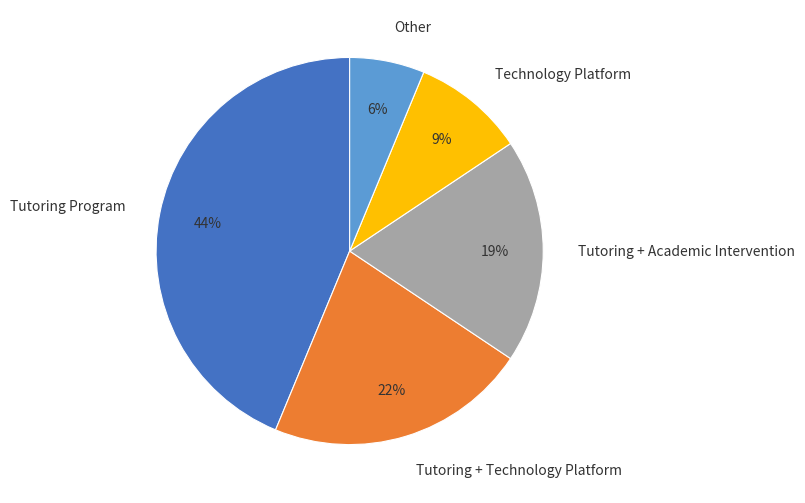

Which has a higher value, Tutoring + Academic Intervention or Tutoring + Technology Platform?

Tutoring + Technology Platform